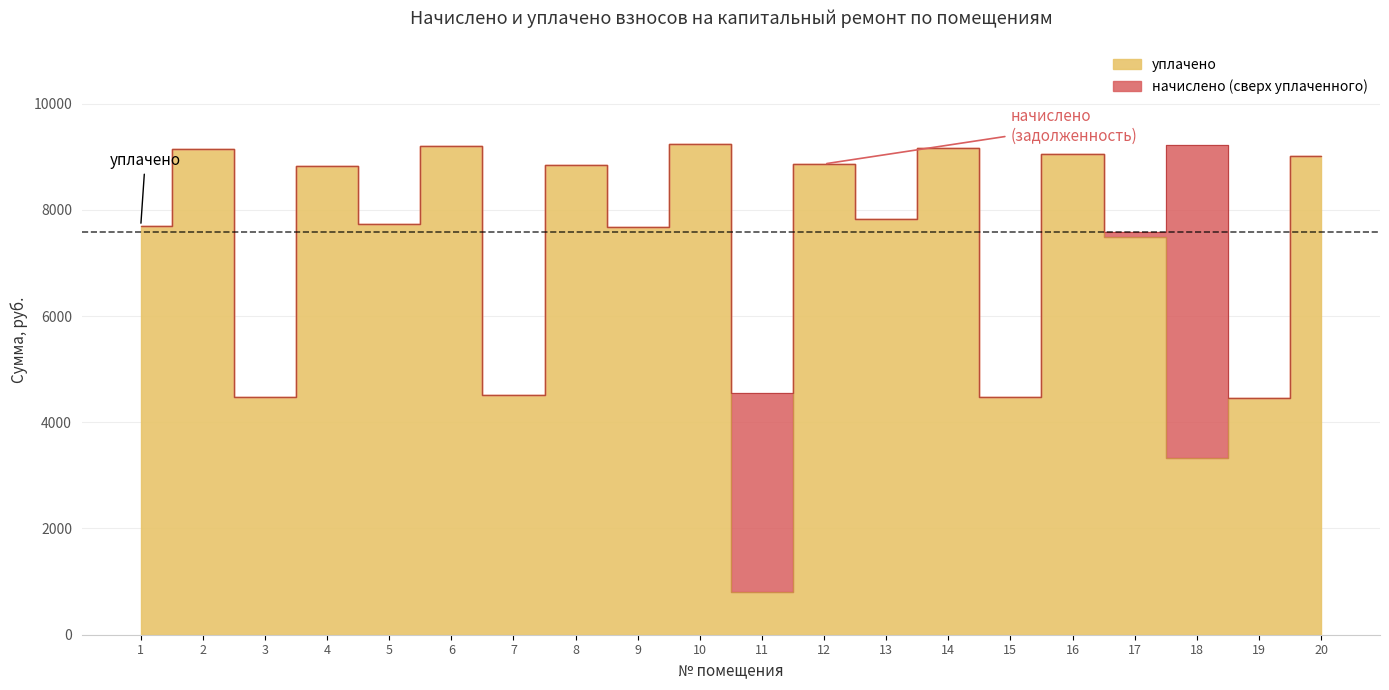

True or false: начислено and уплачено cross at least once.

False